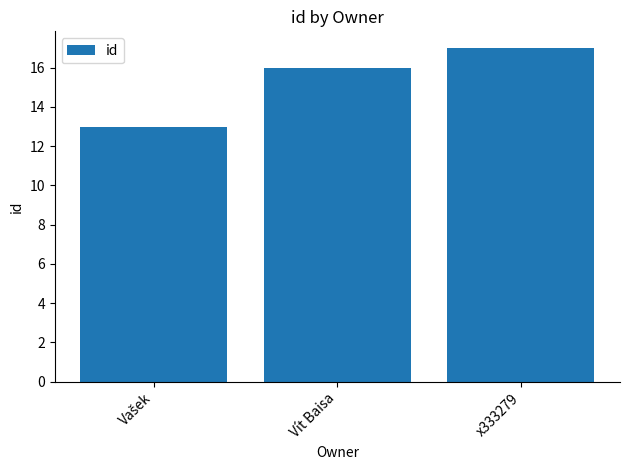

Which label corresponds to the largest value in the chart?

x333279